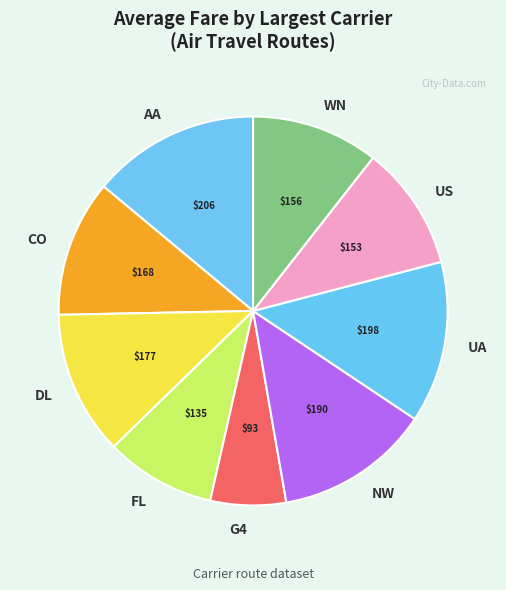

Which slice is the smallest?

G4